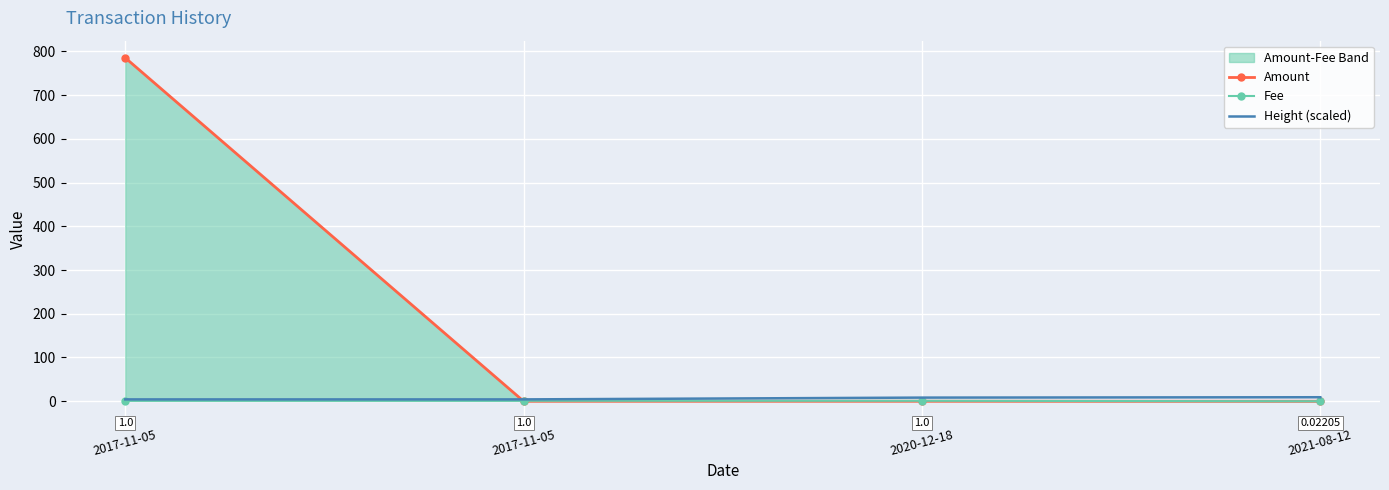

Which series has the largest total across all categories?

Amount